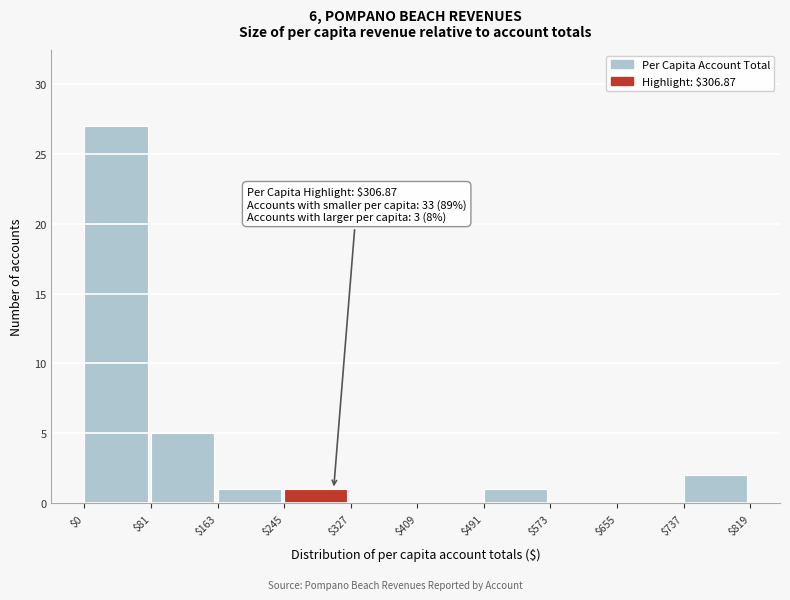

Which range on the x-axis has the tallest bar?

$0 to $81